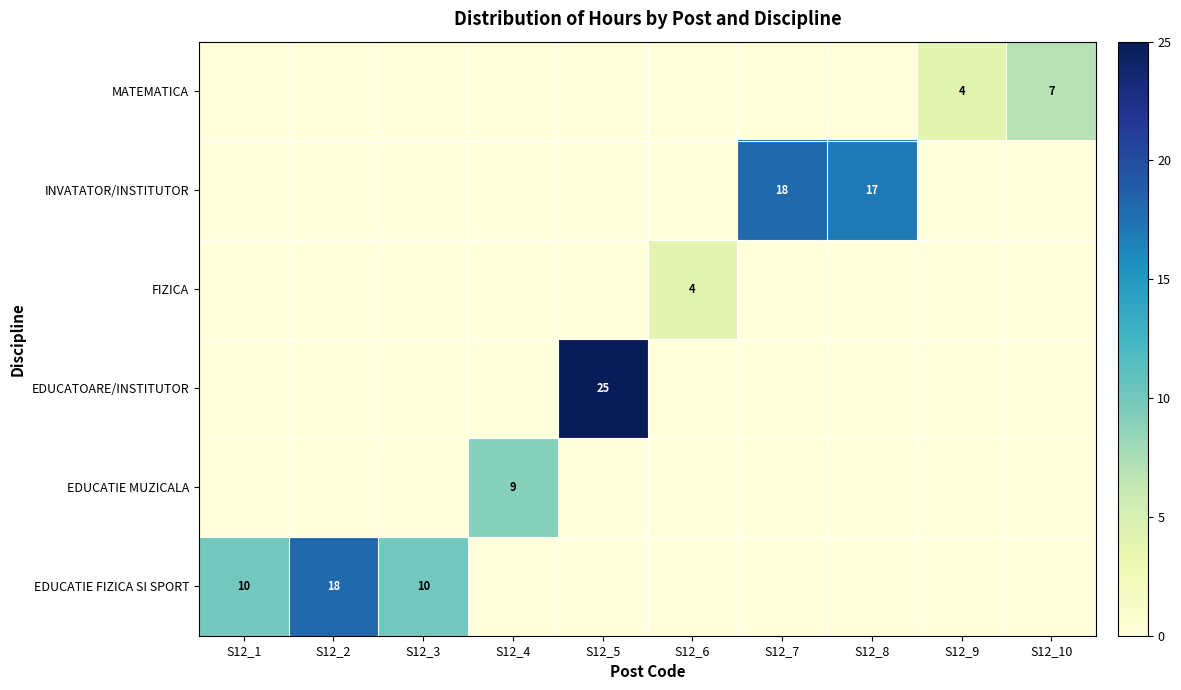

Rank the categories by MATEMATICA value from lowest to highest.

S12_1, S12_2, S12_3, S12_4, S12_5, S12_6, S12_7, S12_8, S12_9, S12_10